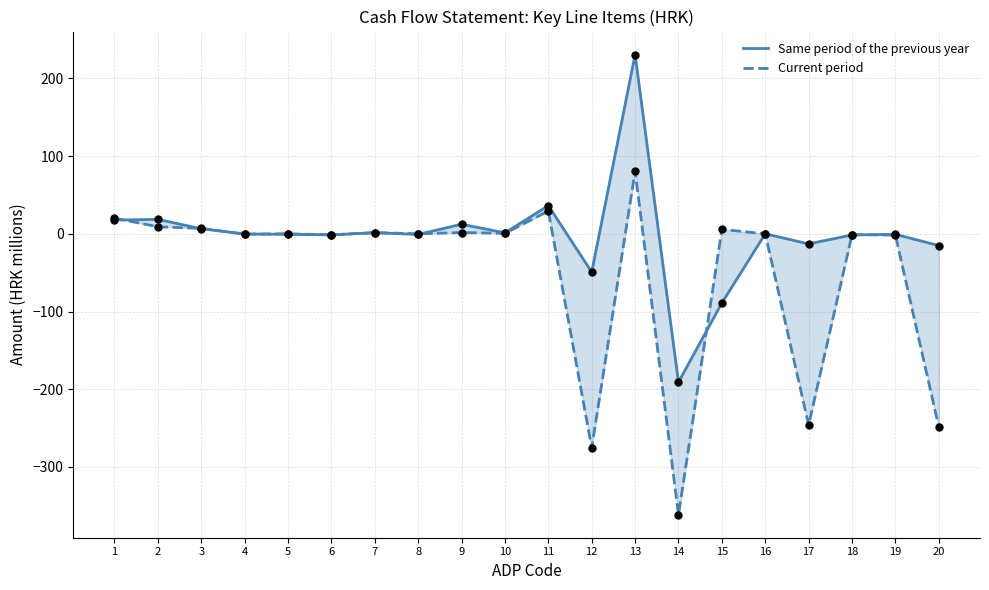

At how many categories does at least one series exceed -28?

18